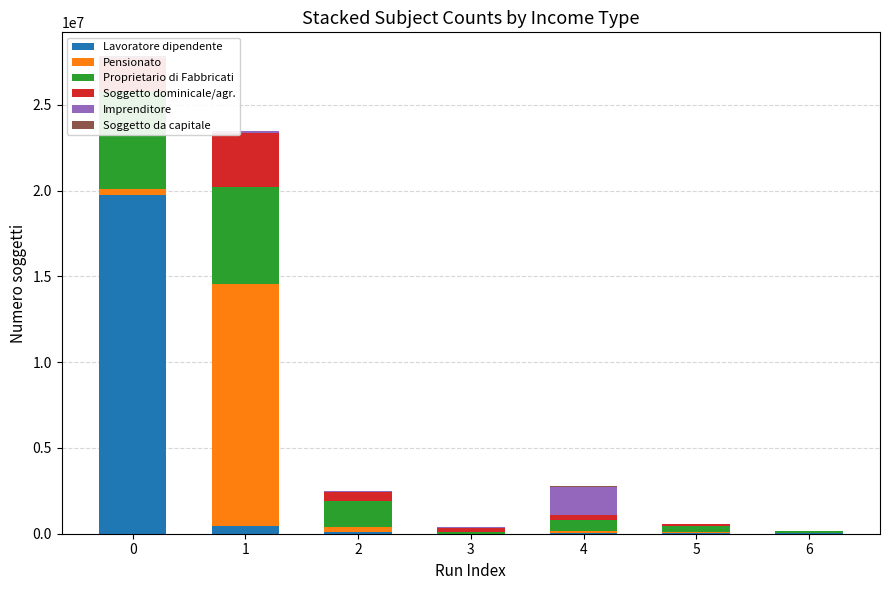

Which series has the largest total across all categories?

Lavoratore dipendente